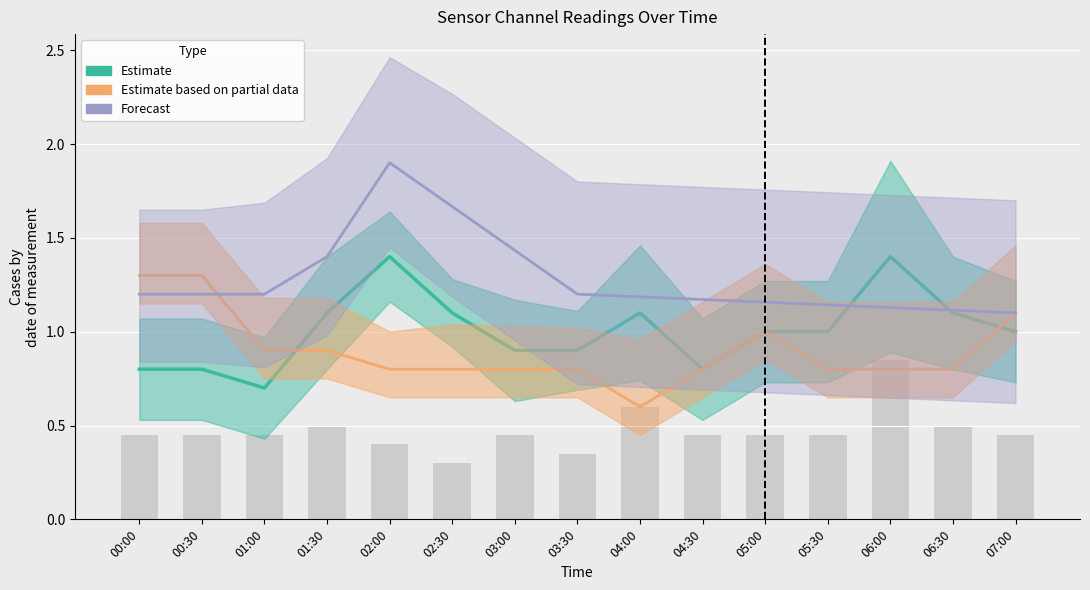

Rank the series by their average value, from lowest to highest.

Estimate based on partial data, Estimate, Forecast